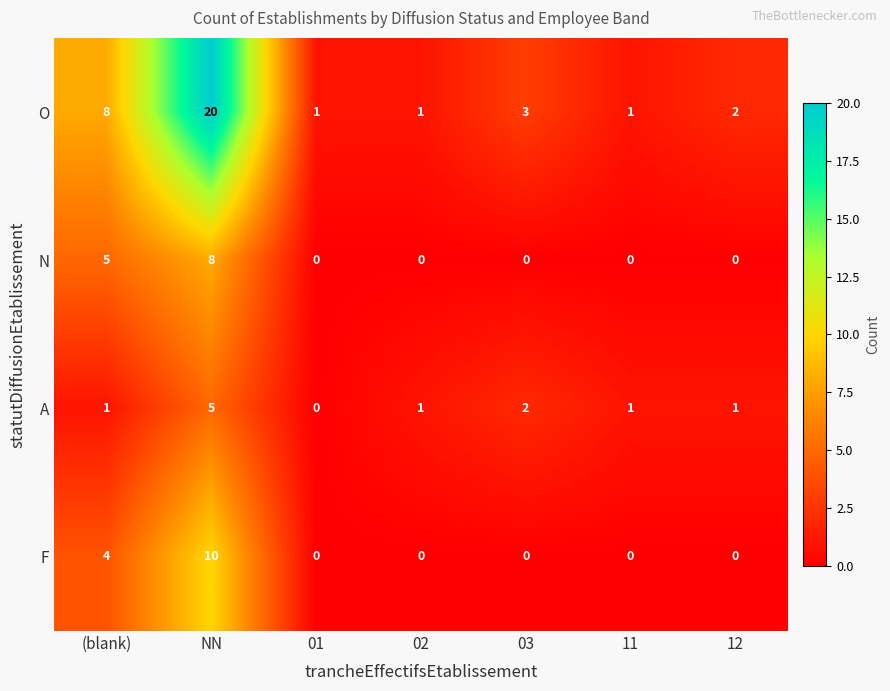

True or false: O has a value of 20 at NN.

True